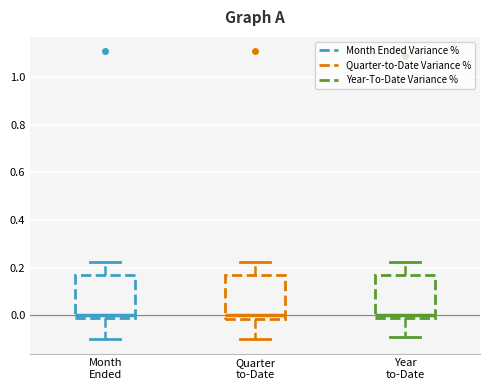

Where does the upper whisker of the box for Month Ended end on the y-axis? The values are not printed on the chart, so give them approximately, as read against the axis.

0.22